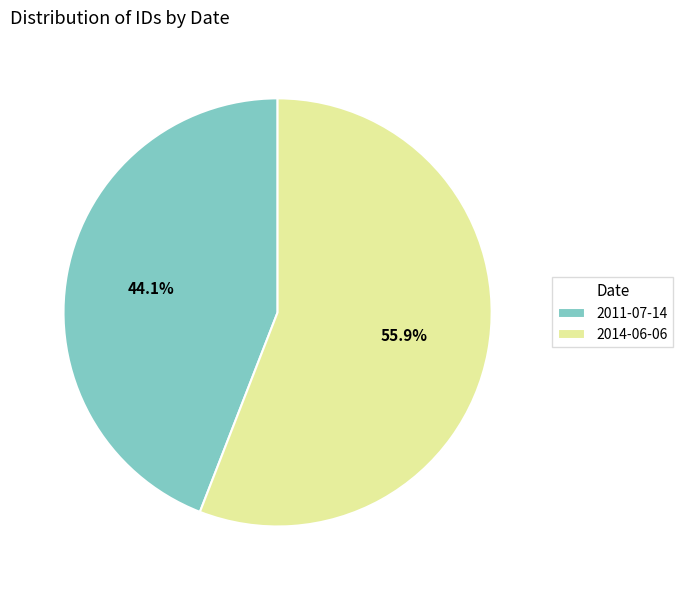

How many segments does this pie chart have?

2